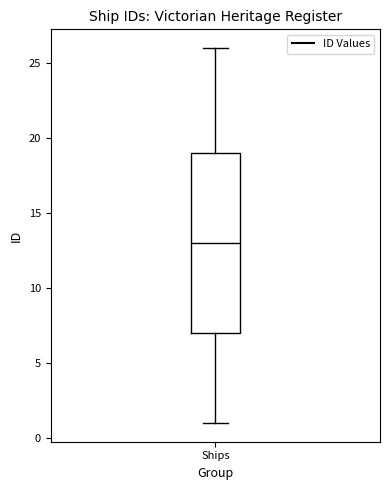

Read this box plot against the y-axis: the position of the median line, the range covered by the box, and the ends of both whiskers. The values are not printed on the chart, so give them approximately, as read against the axis.

median 13, box 7 to 19, whiskers 1 to 26